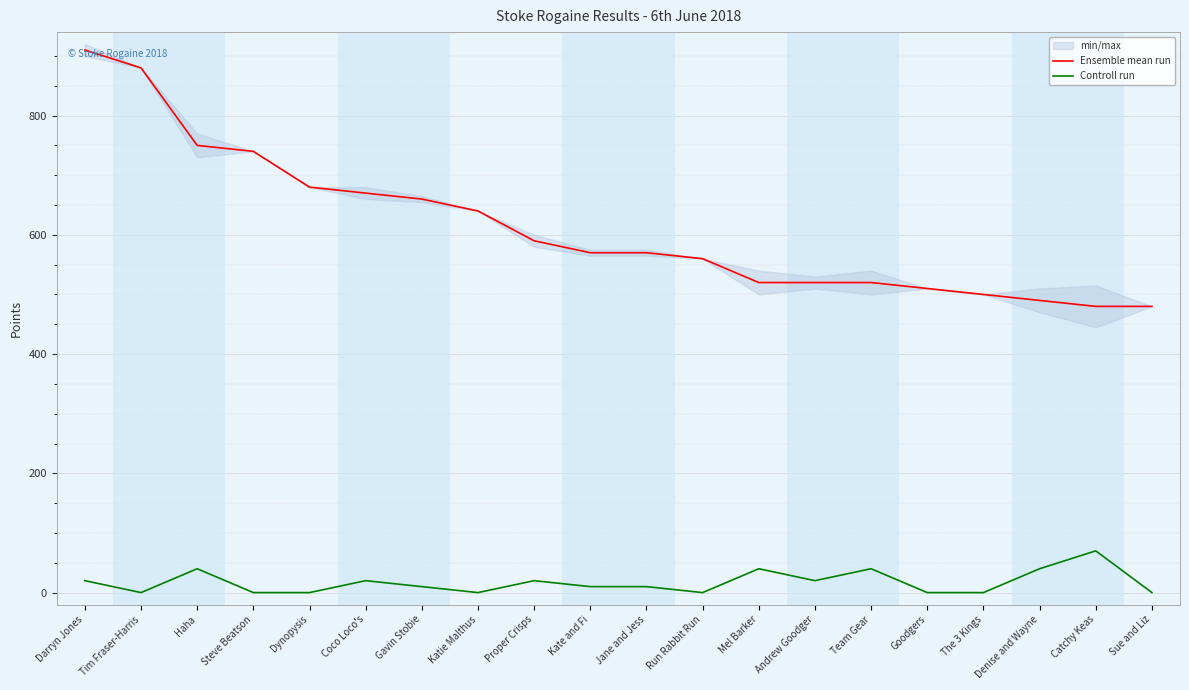

How many data points in Controll run are above 10?

9